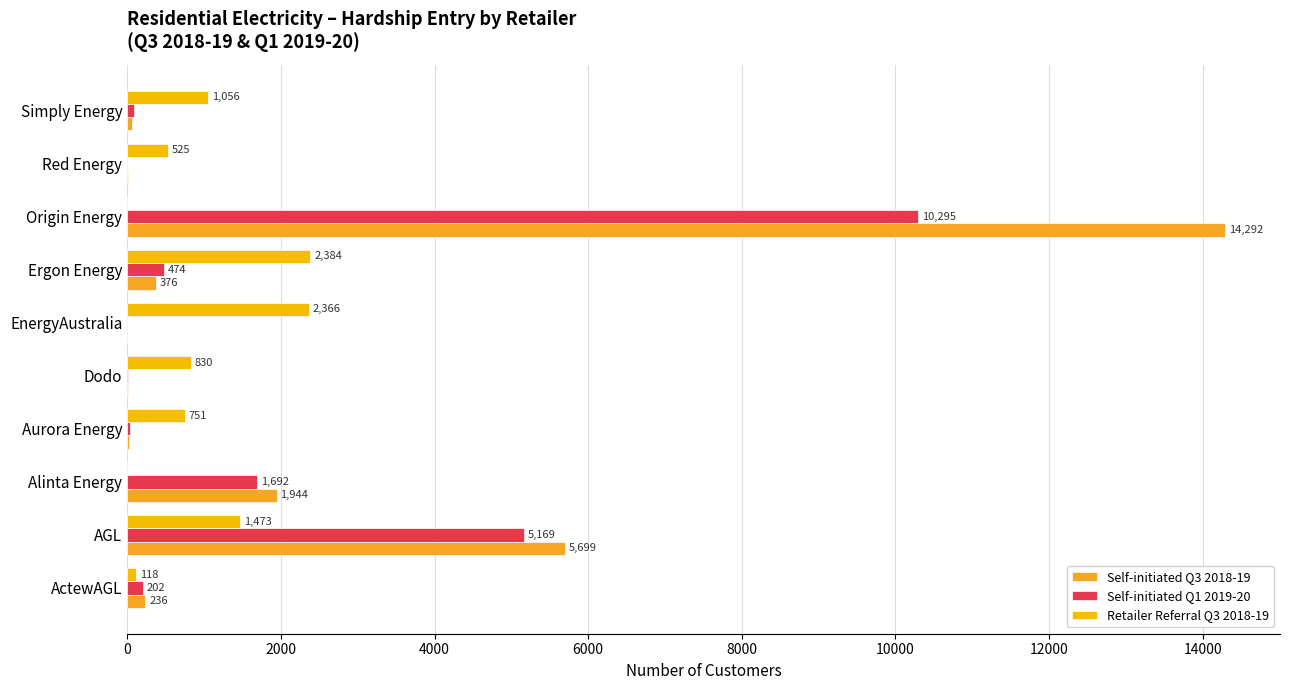

At which label is Self-initiated Q1 2019-20 closest to 5147?

AGL